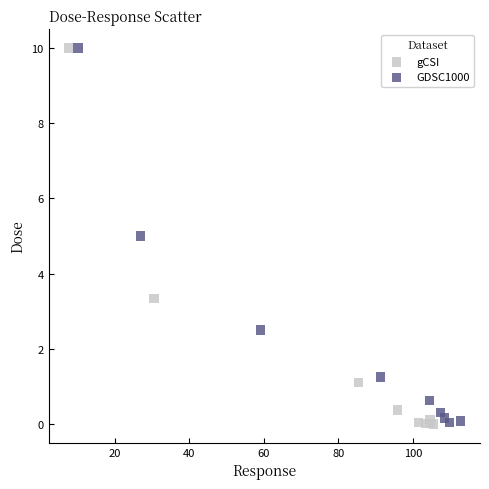

What are all the series names shown in the legend?

gCSI, GDSC1000